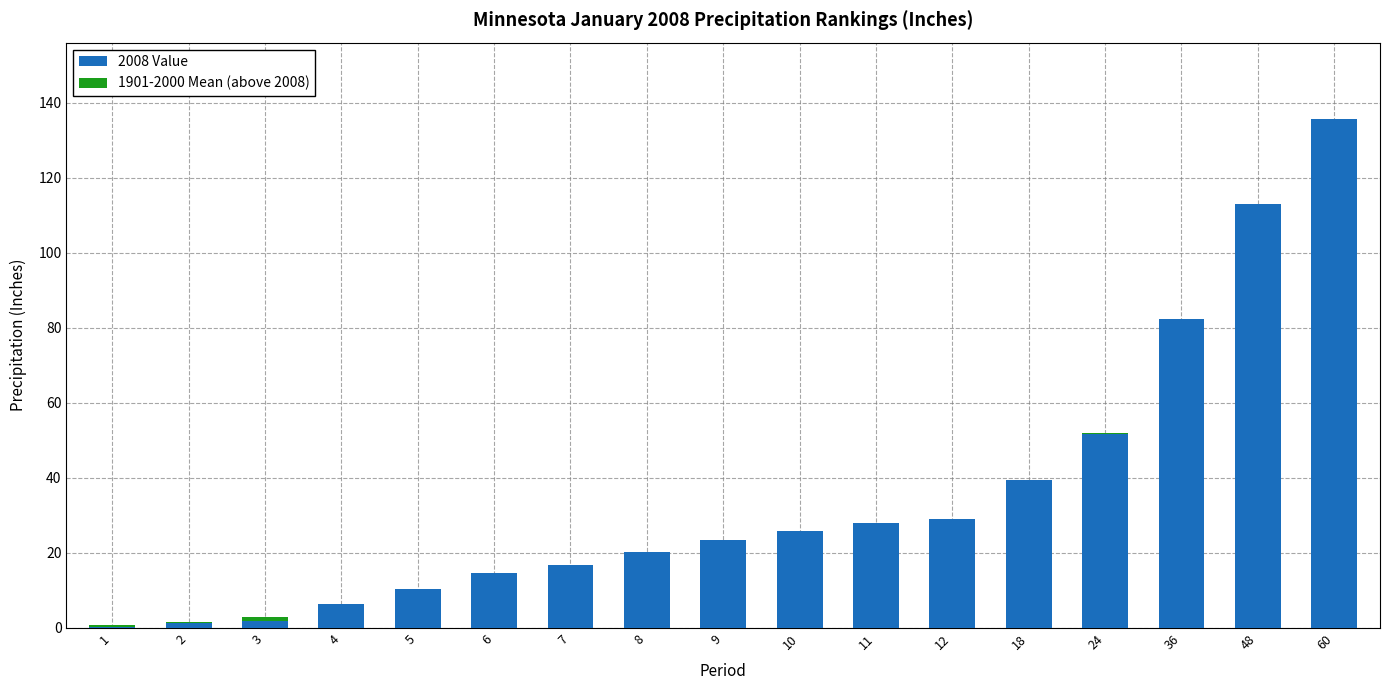

What is the maximum value for 2008 Value?

135.6